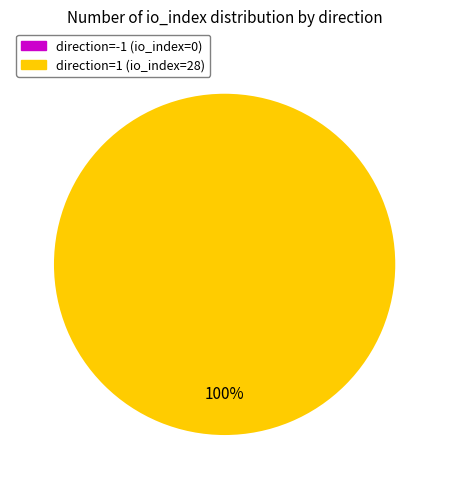

To the nearest percent, what is the average slice percentage?

50%